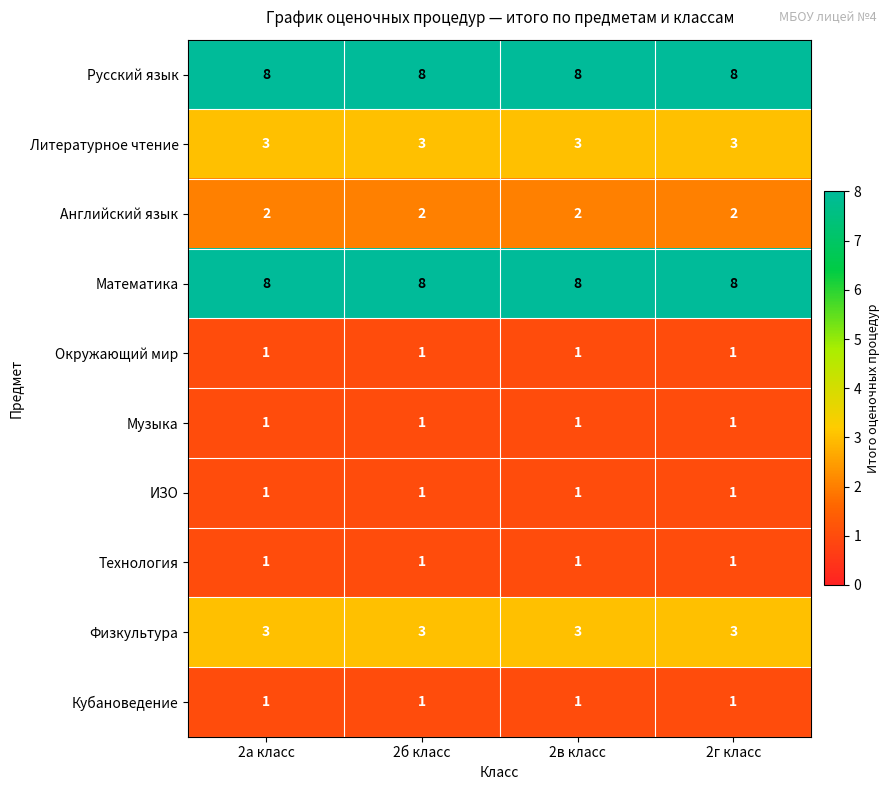

What is the sum of all Английский язык values?

8